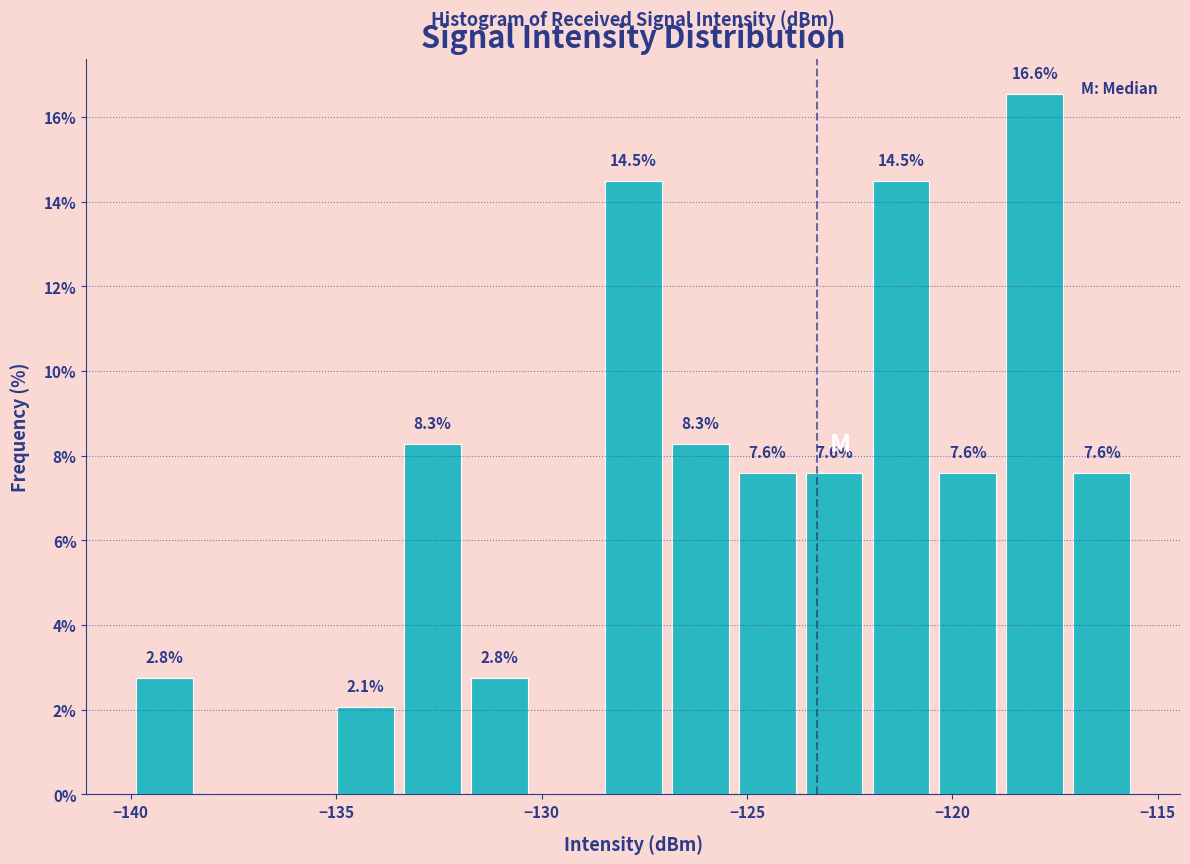

Read against the x-axis, roughly where is the centre of the tallest bar?

-118.0